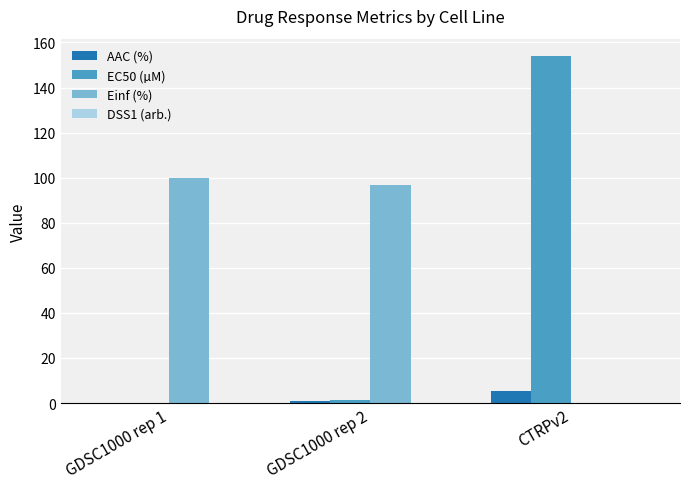

What is the maximum value shown in the chart?

154.0